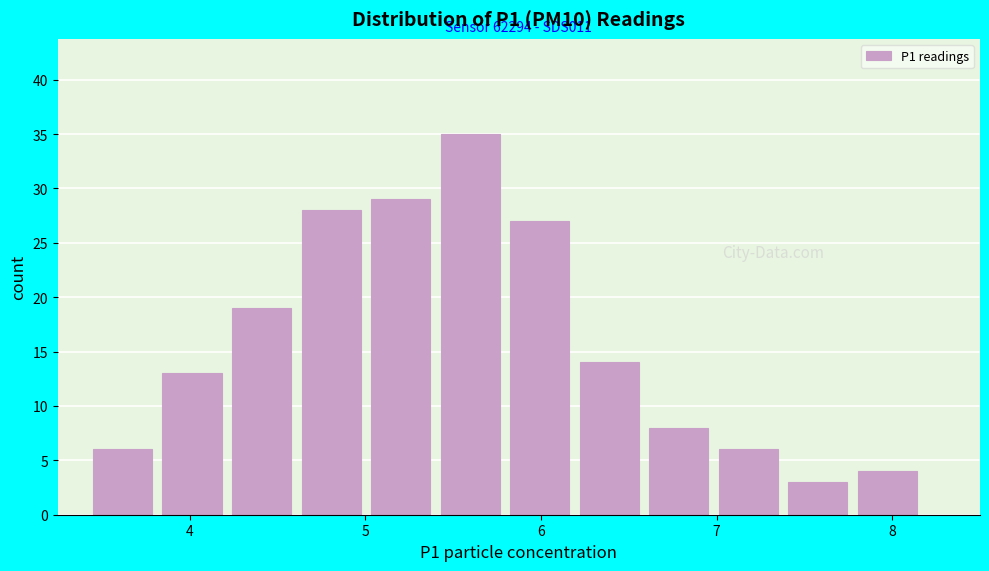

Read against the x-axis, roughly where is the centre of the tallest bar?

5.6